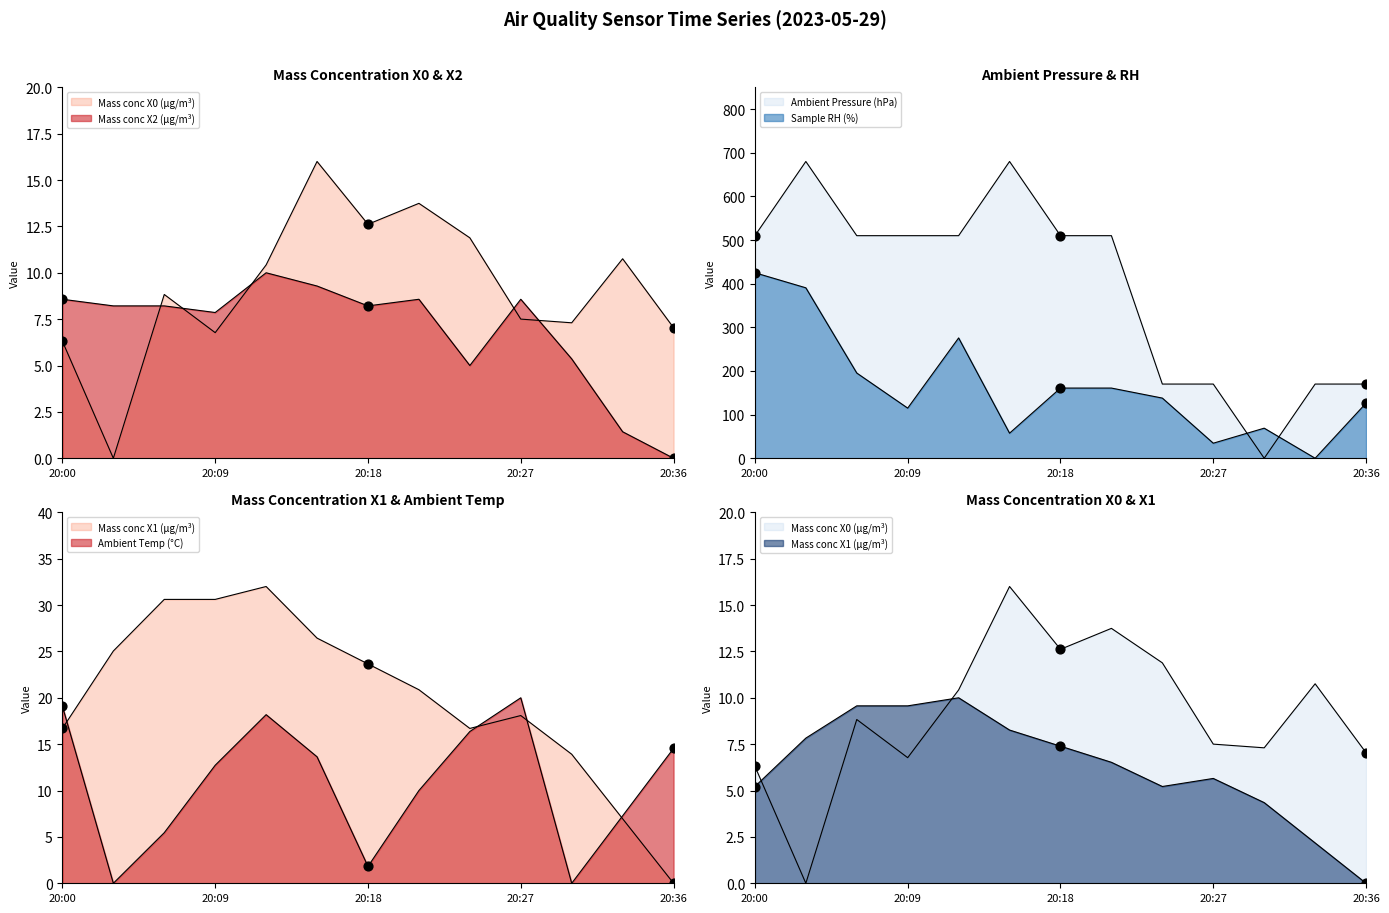

At which category is the sum across all series the highest?

20:03